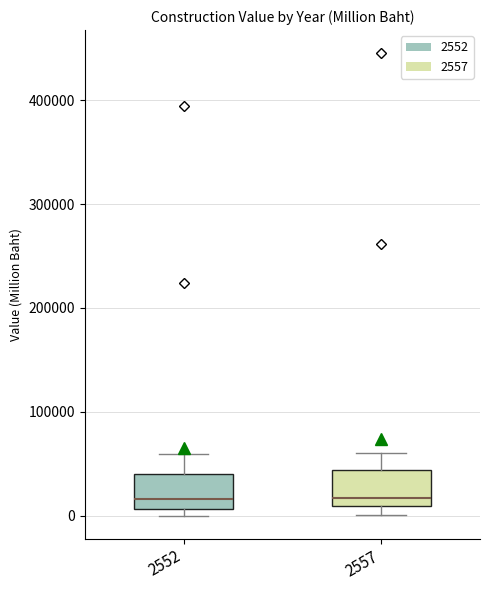

Where is the lower edge of the box at x = 2557 on the y-axis? The values are not printed on the chart, so give them approximately, as read against the axis.

10000